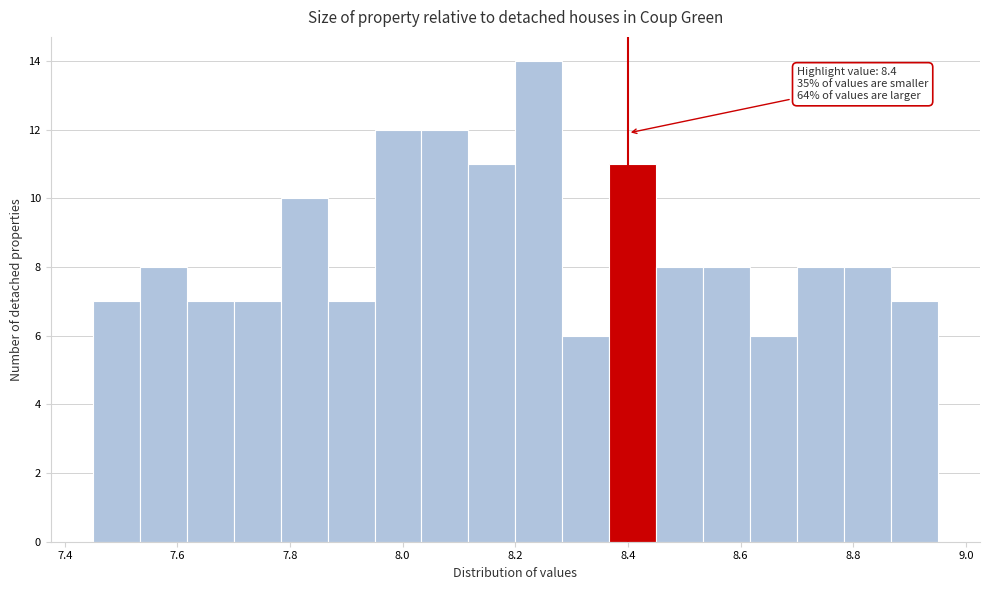

Which range on the x-axis has the tallest bar?

8.20 to 8.28